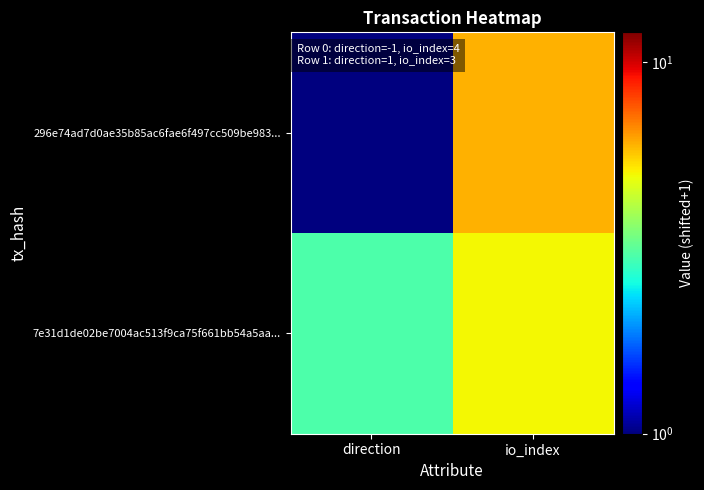

What is the total value across all series at direction?

4